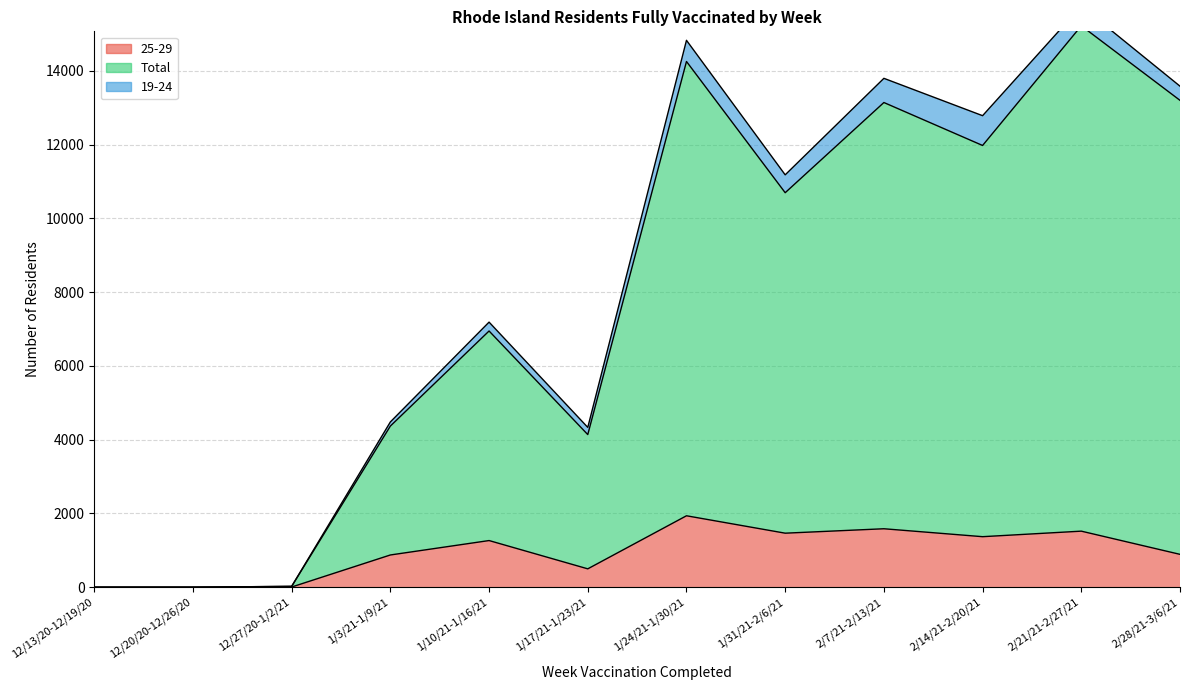

How many interior local valleys does the 25-29 series have?

3